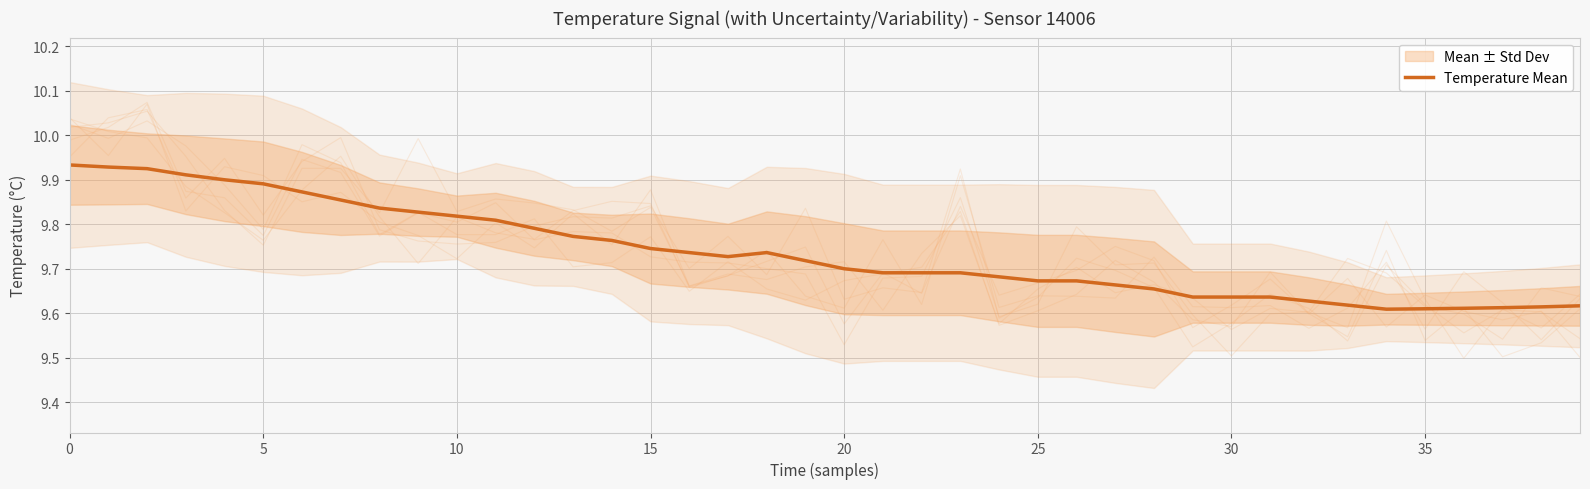

Is it true that the value at 23 is 2.4?

False